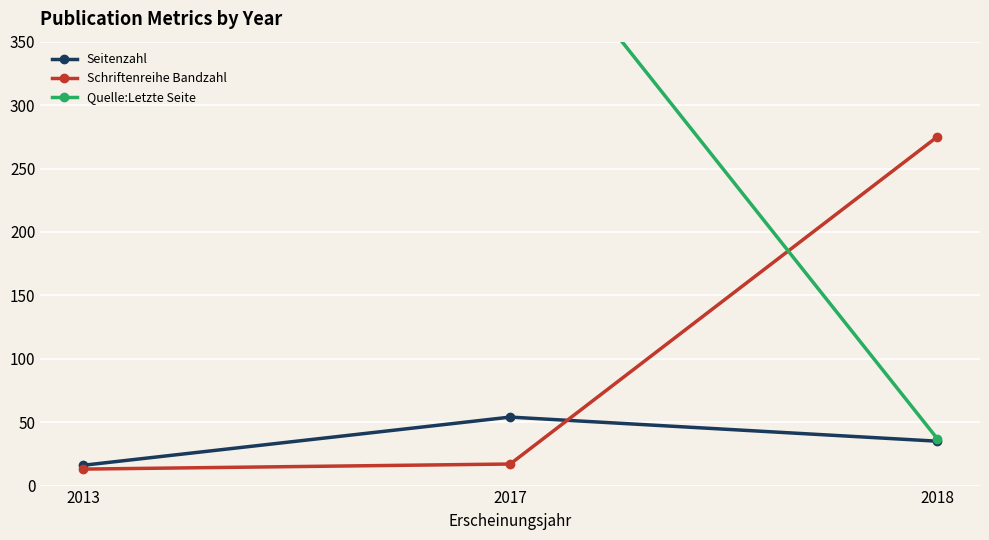

List the series in order of their overall mean, highest first.

Quelle:Letzte Seite, Schriftenreihe Bandzahl, Seitenzahl